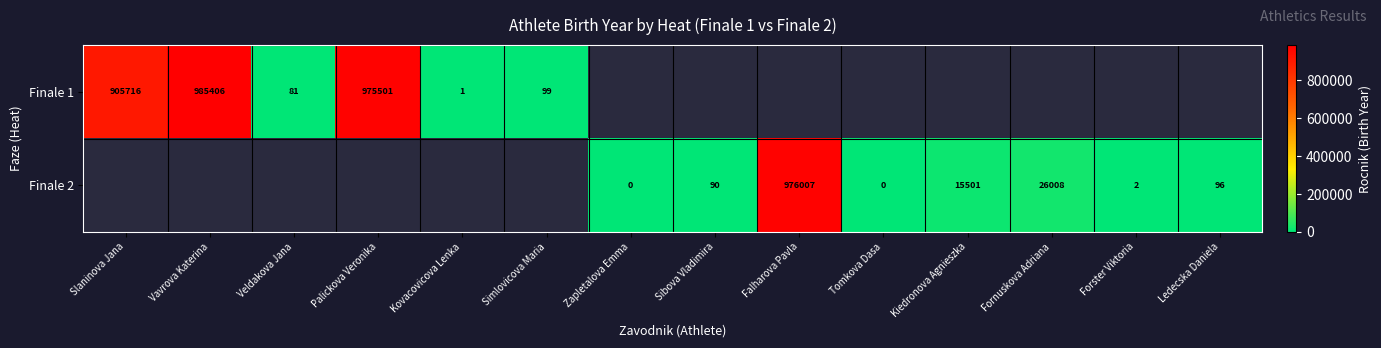

The Finale 1 series shows 49.0 at Simlovicova Maria. True or false?

False